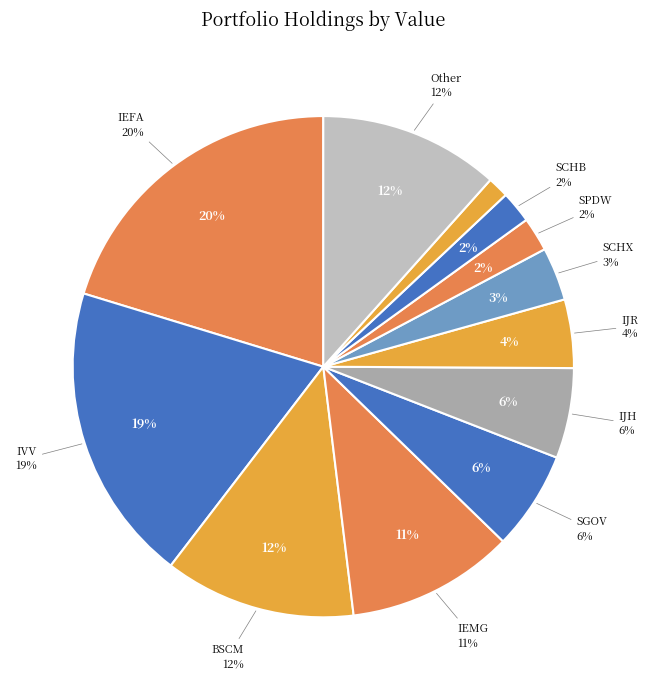

To the nearest percent, what is the average slice percentage?

8%